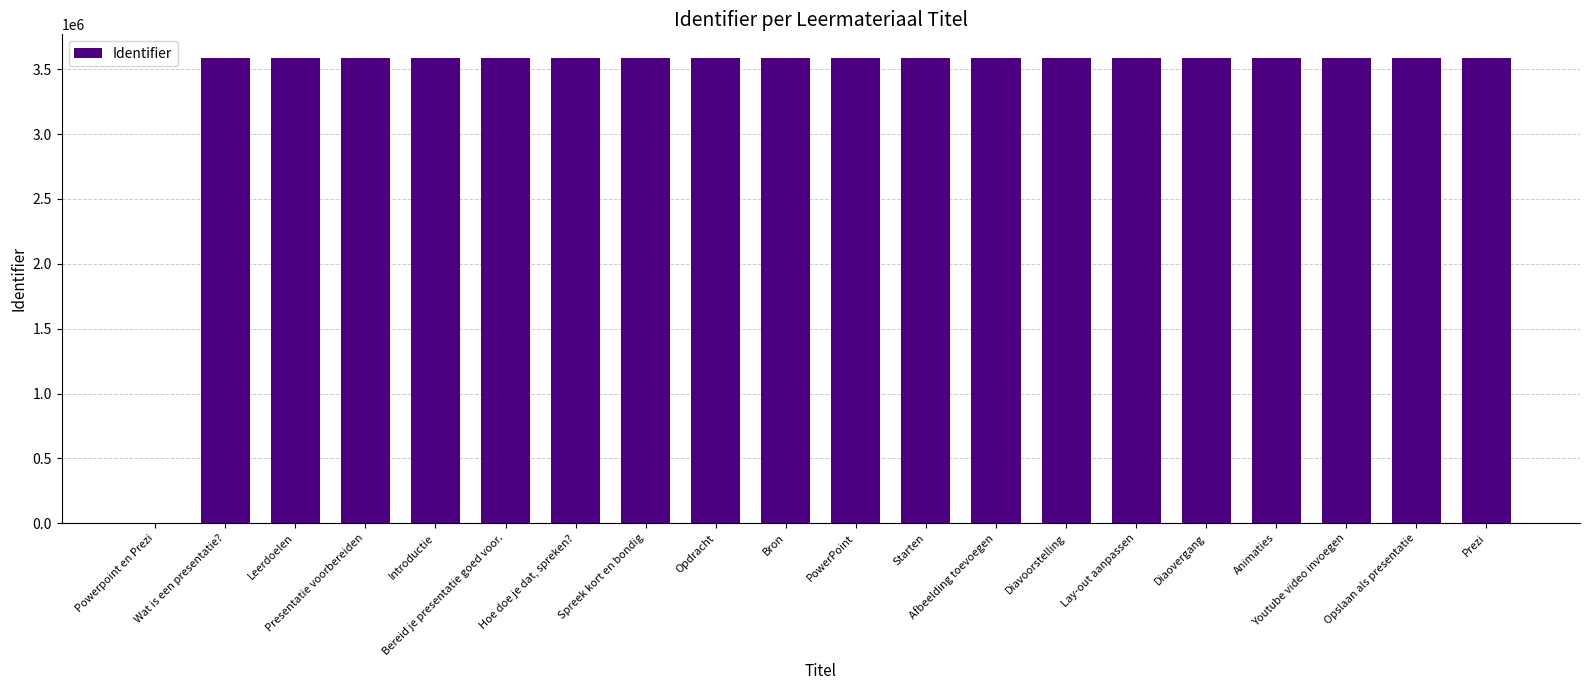

True or false: the data shows 1990829 at Spreek kort en bondig.

False